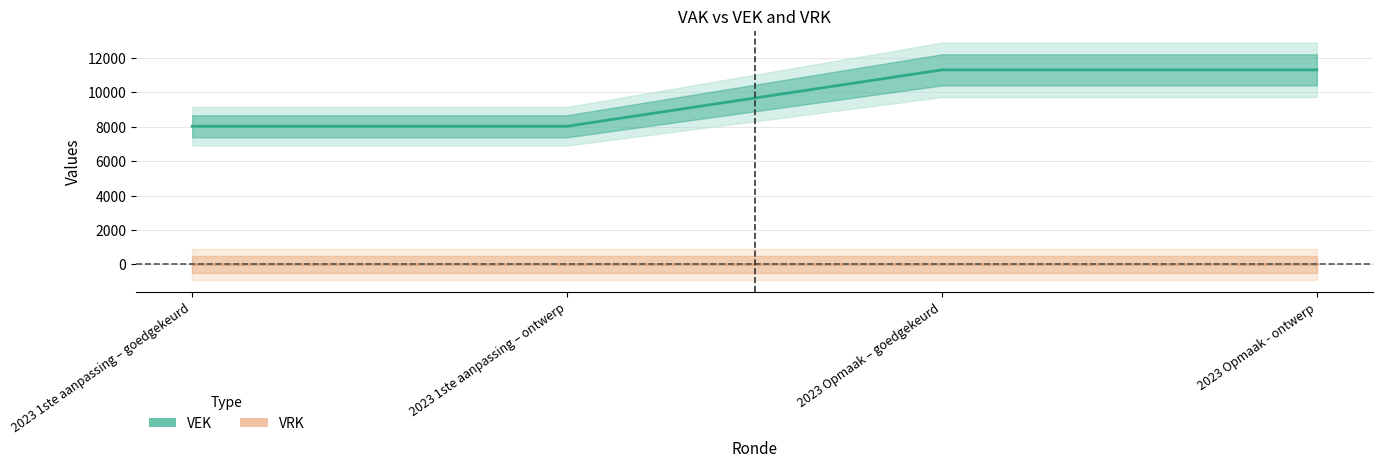

The value at 2023 Opmaak - ontwerp is 5426. True or false?

False